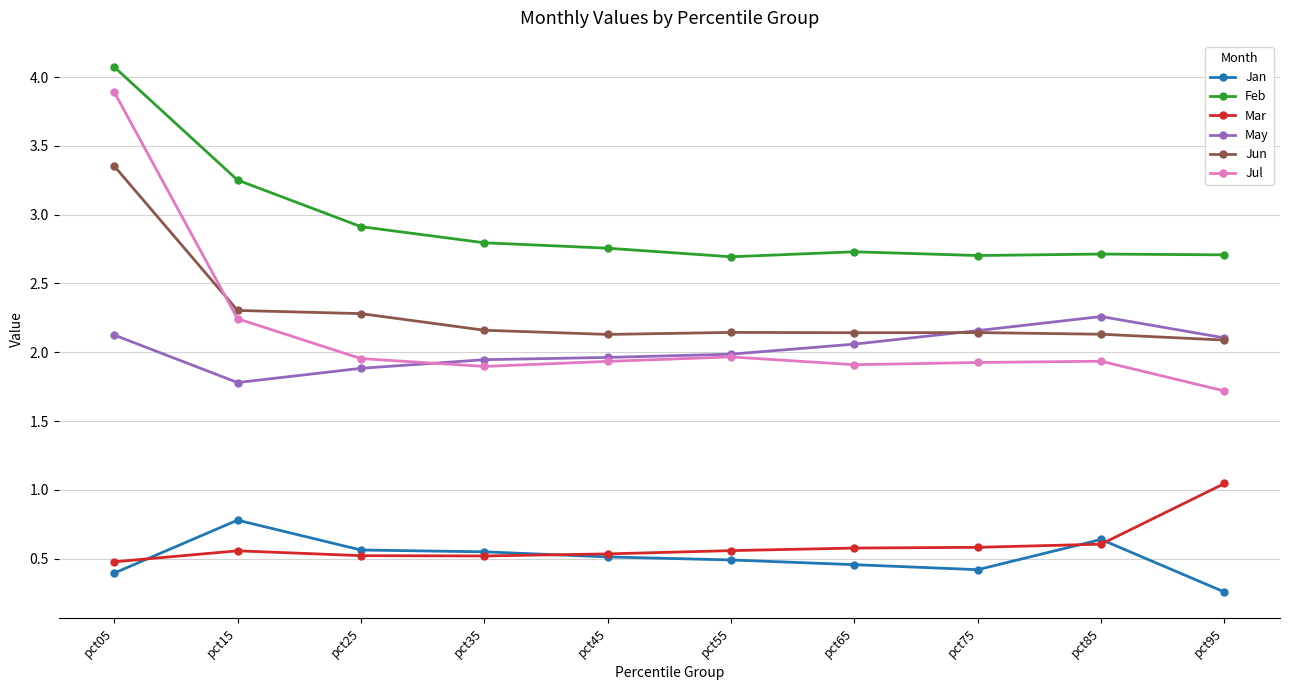

What is the total value across all series at pct35?

9.9